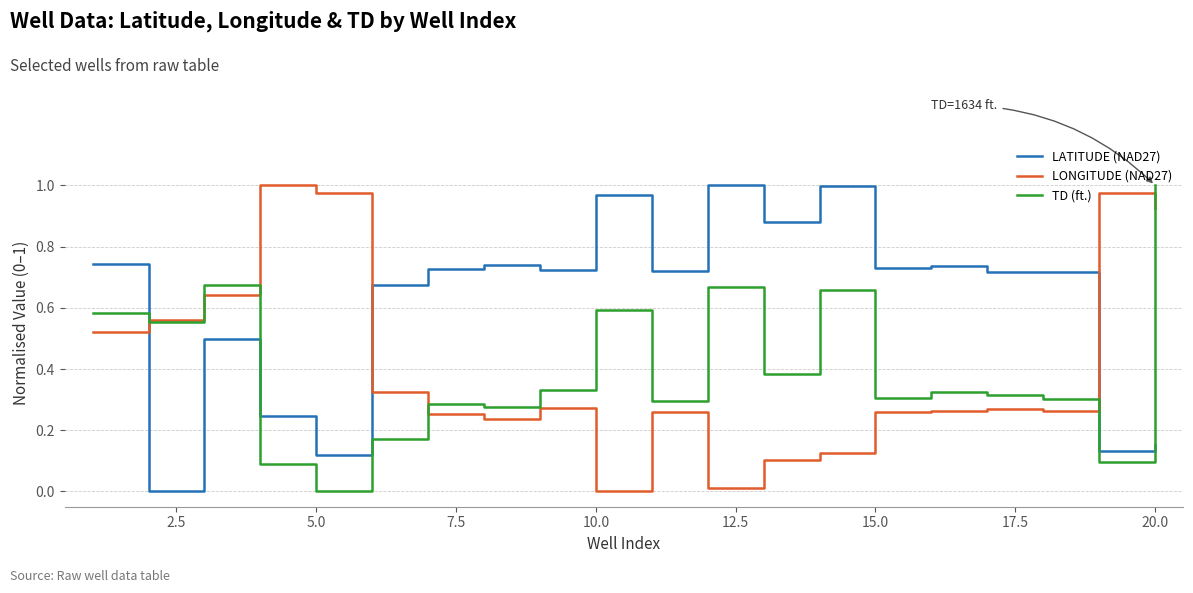

True or false: LATITUDE (NAD27) and LONGITUDE (NAD27) intersect in this chart.

True